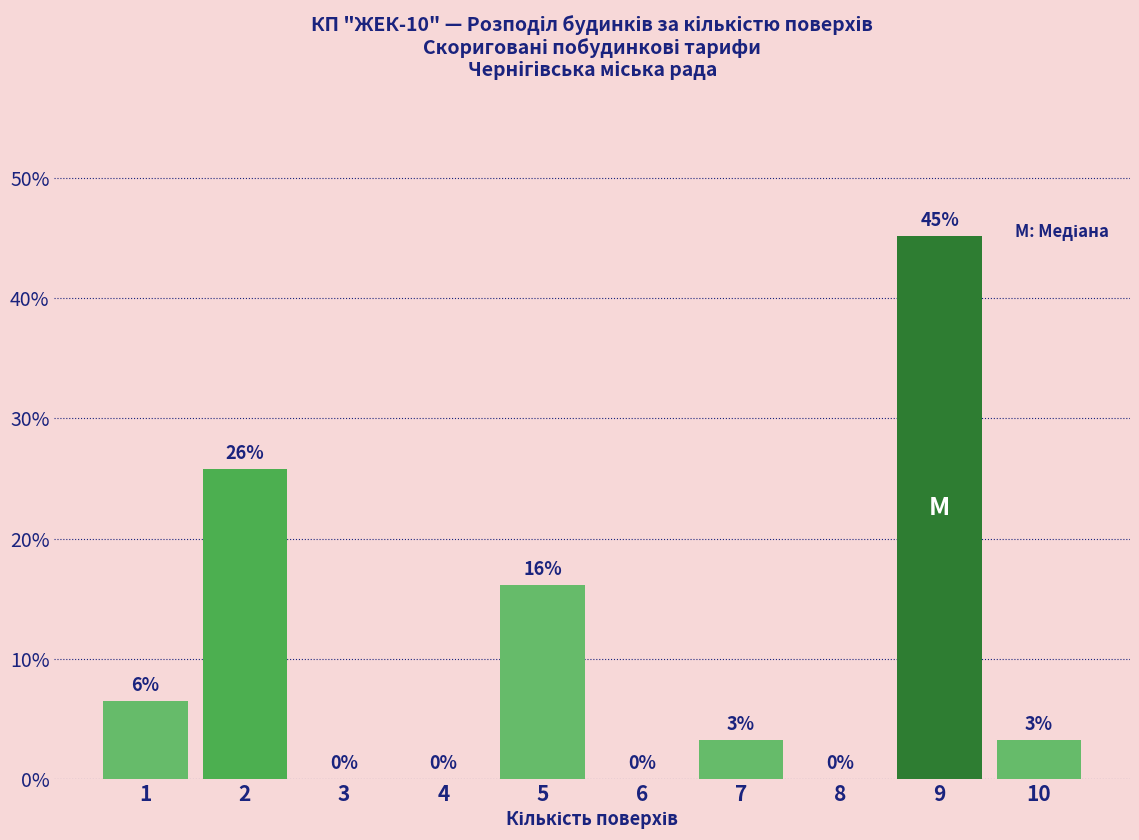

At which category does the chart reach its peak across all series?

9